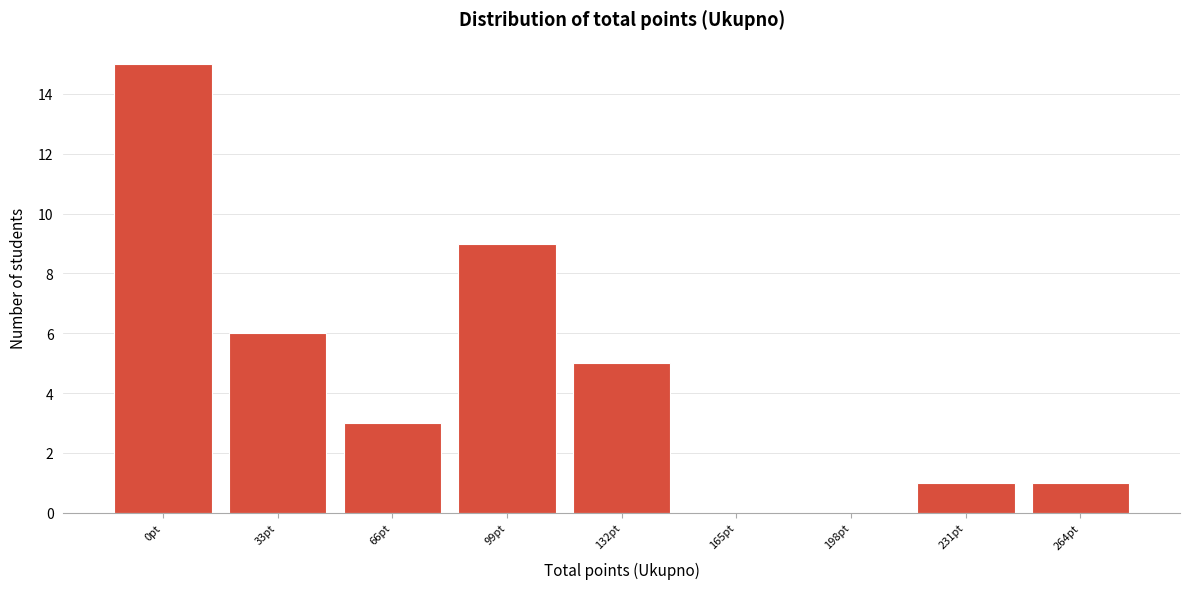

Reading left to right, transcribe all the data shown in this chart.

0pt=15	33pt=6	66pt=3	99pt=9	132pt=5	165pt=0	198pt=0	231pt=1	264pt=1